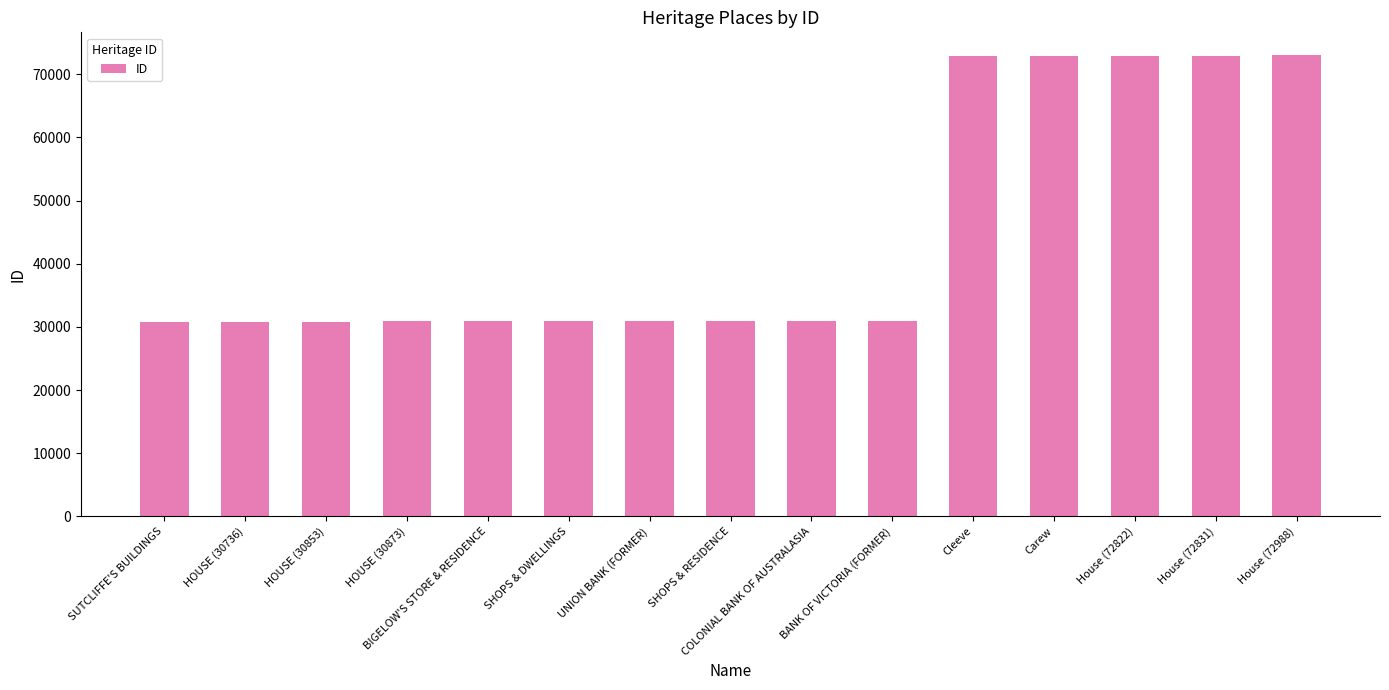

Is it true that the value at HOUSE (30736) is 10958?

False